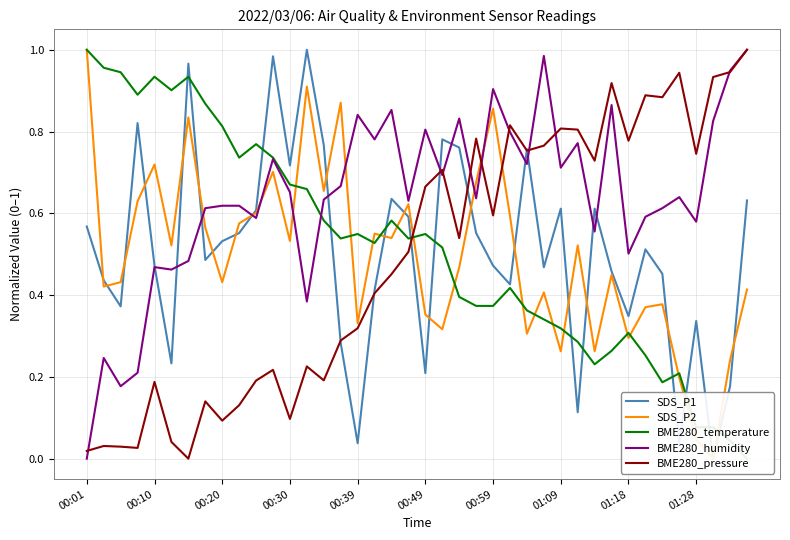

The BME280_pressure series shows 1.3 at 01:18. True or false?

False